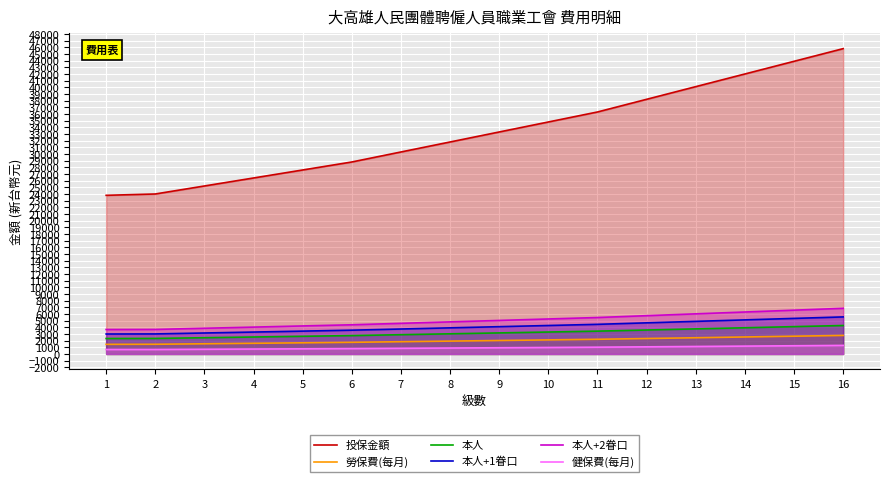

Reading left to right, what are all the values shown in this chart?

投保金額: 1=23800.0	2=24000.0	3=25200.0	4=26400.0	5=27600.0	6=28800.0	7=30300.0	8=31800.0	9=33300.0	10=34800.0	11=36300.0	12=38200.0	13=40100.0	14=42000.0	15=43900.0	16=45800.0
勞保費(每月): 1=1446.6	2=1458.7	3=1531.7	4=1604.6	5=1677.5	6=1750.5	7=1841.6	8=1932.8	9=2024.0	10=2115.1	11=2206.3	12=2321.8	13=2437.3	14=2552.8	15=2668.2	16=2783.7
本人: 1=2321.6	2=2334.1	3=2440.8	4=2547.5	5=2654.2	6=2760.9	7=2894.3	8=3027.7	9=3161.0	10=3294.4	11=3427.8	12=3596.7	13=3765.7	14=3934.6	15=4103.6	16=4272.5
本人+1眷口: 1=2996.6	2=3009.4	3=3149.9	4=3290.4	5=3430.9	6=3571.3	7=3746.9	8=3922.5	9=4098.1	10=4273.7	11=4449.3	12=4671.7	13=4894.1	14=5116.5	15=5338.9	16=5561.3
本人+2眷口: 1=3671.6	2=3684.8	3=3859.0	4=4033.3	5=4207.5	6=4381.8	7=4599.6	8=4817.4	9=5035.2	10=5253.0	11=5470.8	12=5746.6	13=6022.5	14=6298.4	15=6574.3	16=6850.2
健保費(每月): 1=675.0	2=675.4	3=709.1	4=742.9	5=776.7	6=810.4	7=852.6	8=894.9	9=937.1	10=979.3	11=1021.5	12=1074.9	13=1128.4	14=1181.9	15=1235.3	16=1288.8